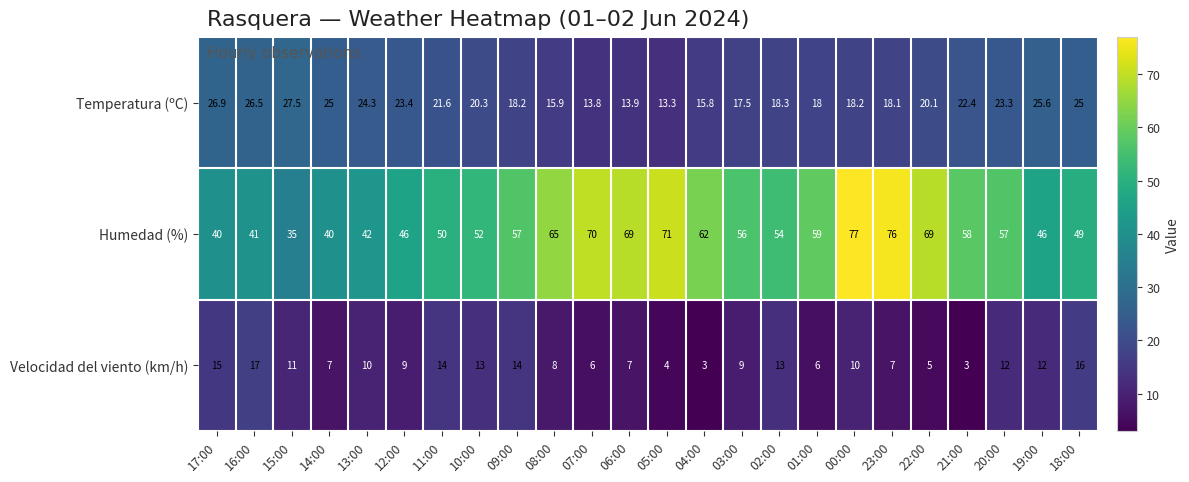

Which series changed the most between 05:00 and 20:00?

Humedad (%)